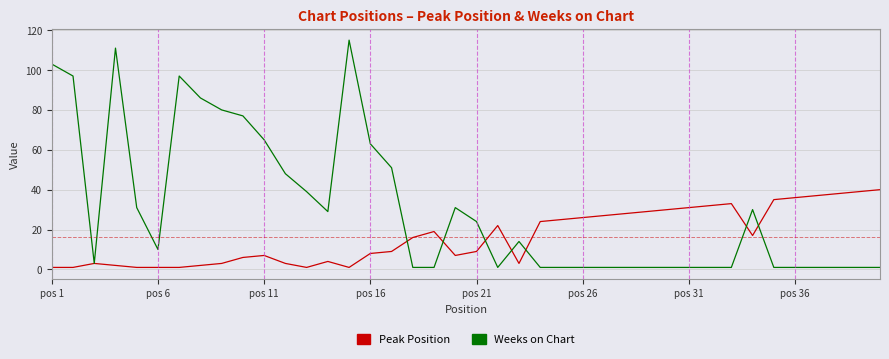

Which series has the widest spread of values?

Weeks on Chart